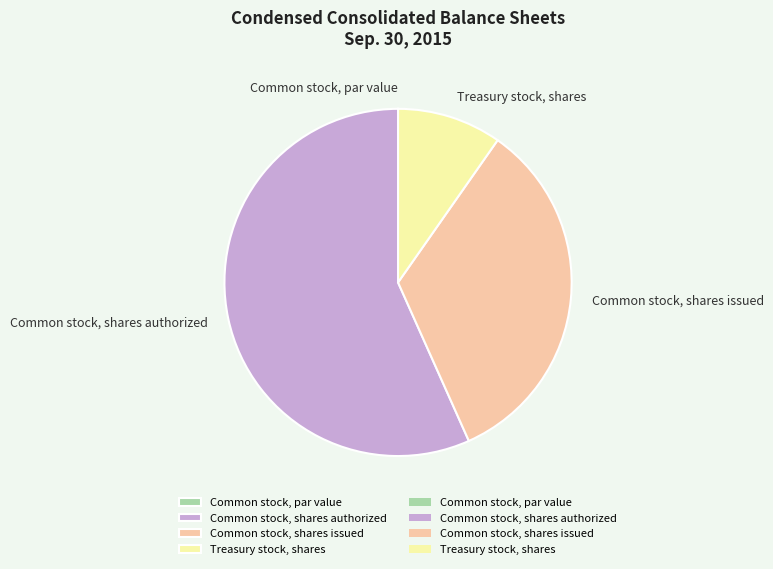

Does any single category account for the majority?

Yes